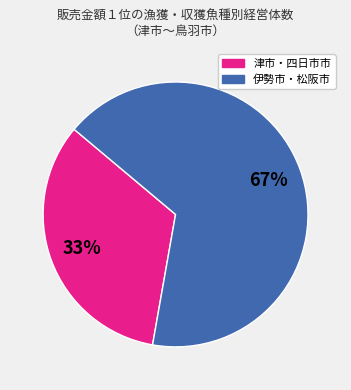

Do 津市・四日市市 and 伊勢市・松阪市 together represent more than half of the pie?

Yes